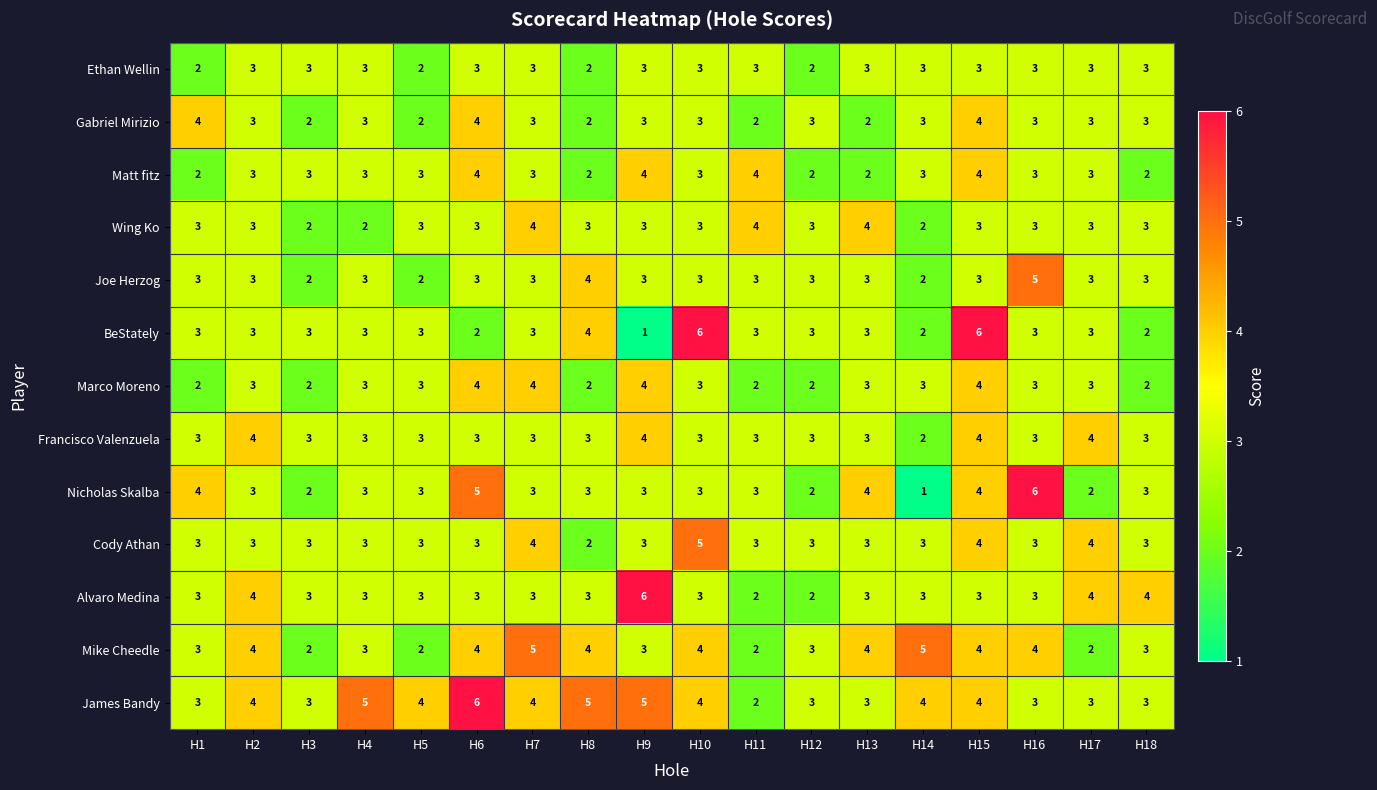

Which series has the largest range (max minus min)?

BeStately